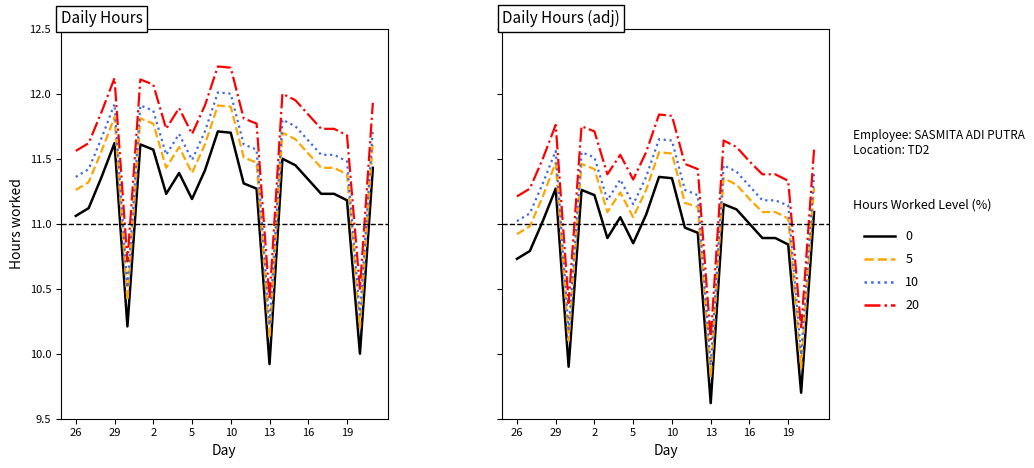

The 20 series shows 16.8 at 26. True or false?

False